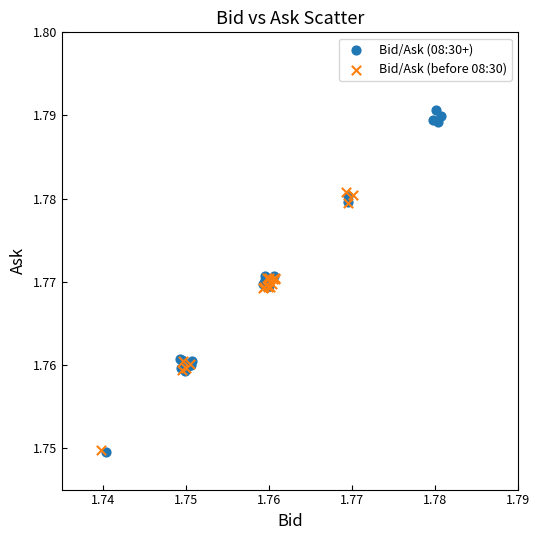

Which series contains the highest Y value?

Bid/Ask (08:30+)